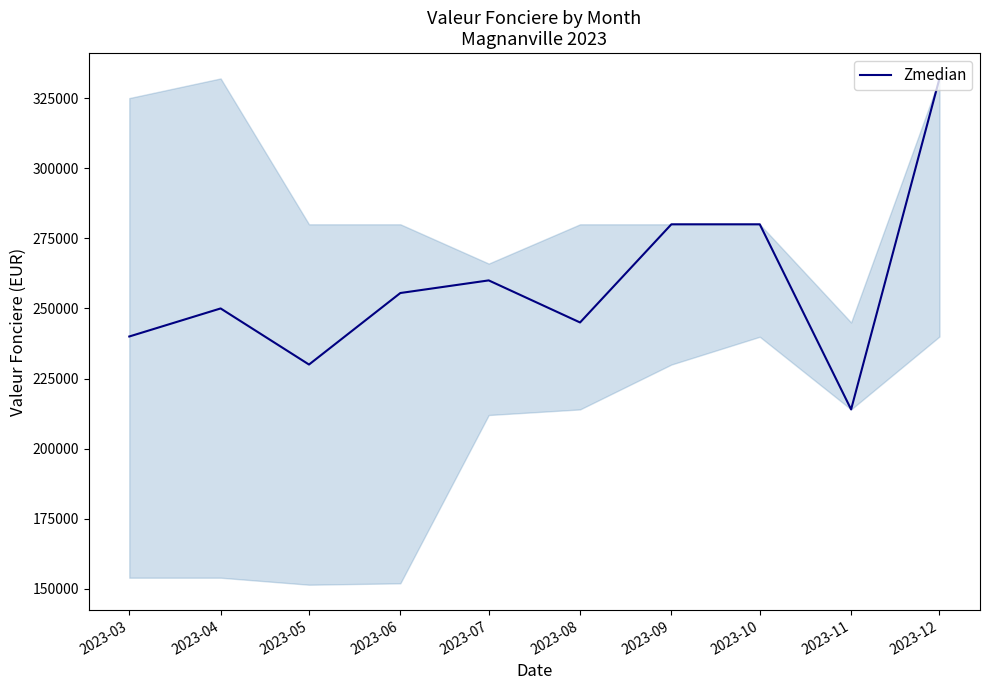

Reading left to right, extract all data points from this chart.

240000	250000	230000	255500	260000	245000	280000	280000	214000	332000